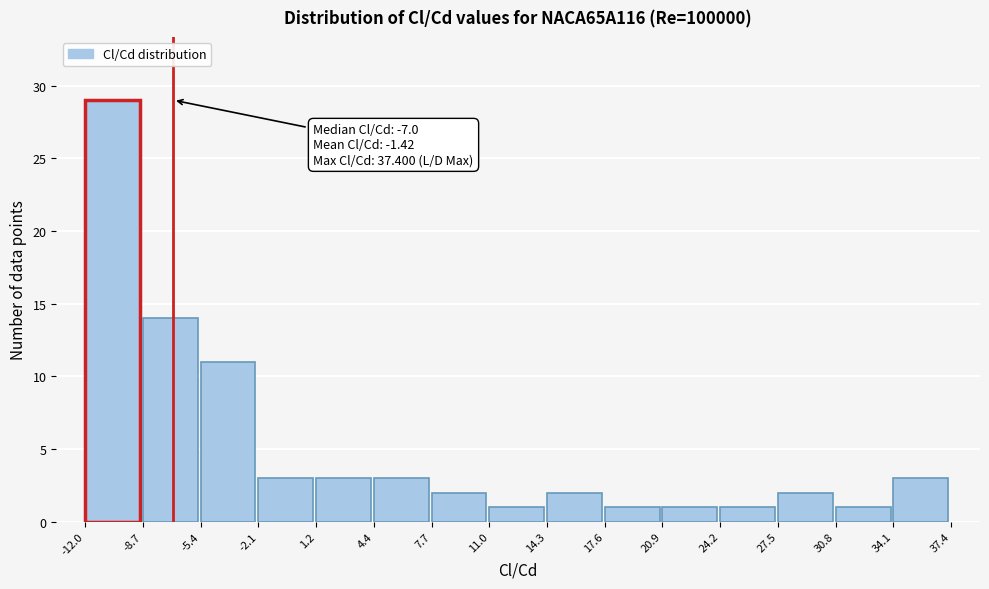

Over which range of the x-axis is the bar tallest?

-12.0 to -8.7